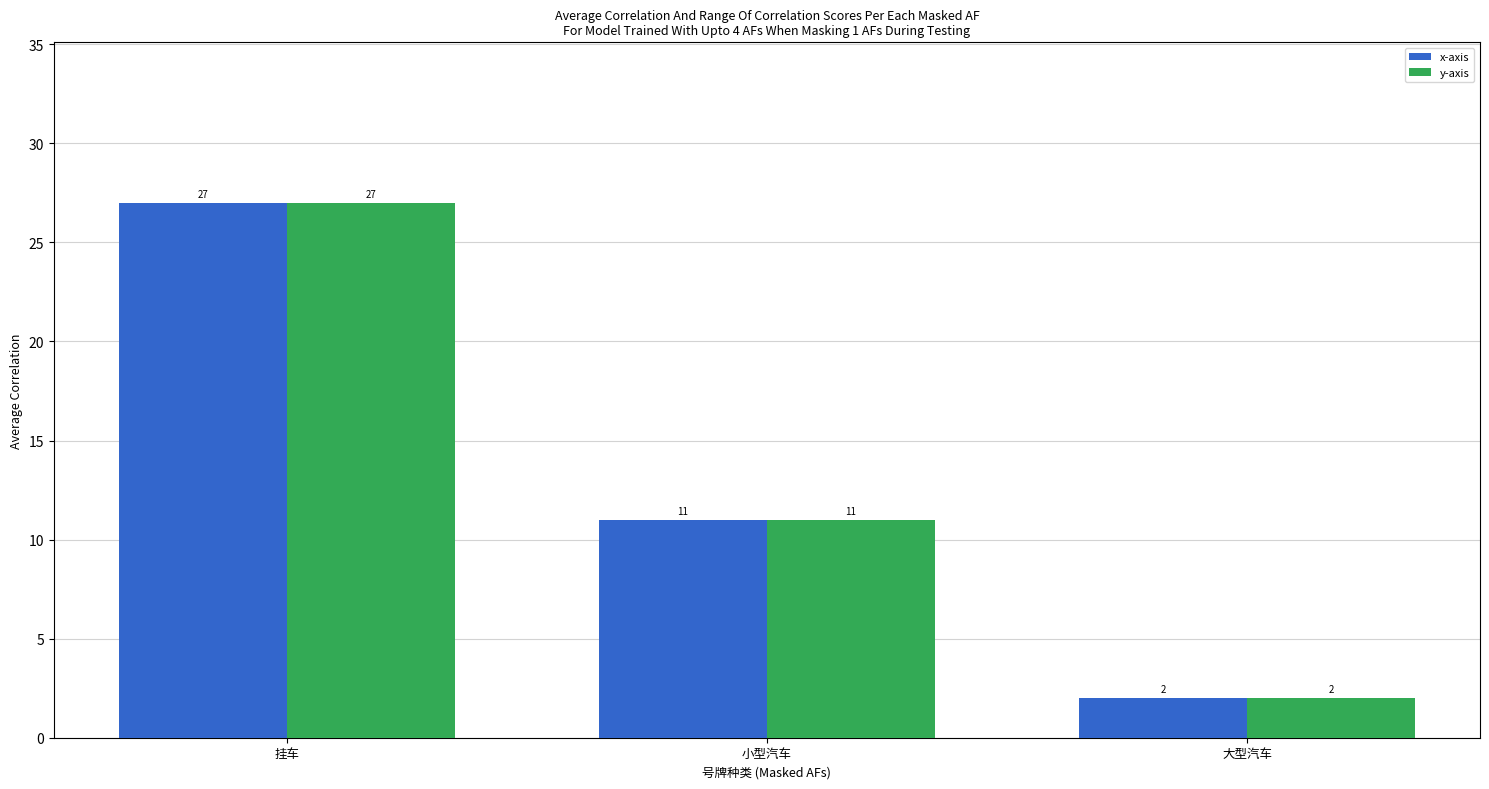

What is the value of the y-axis bar at the 3rd from the left?

2